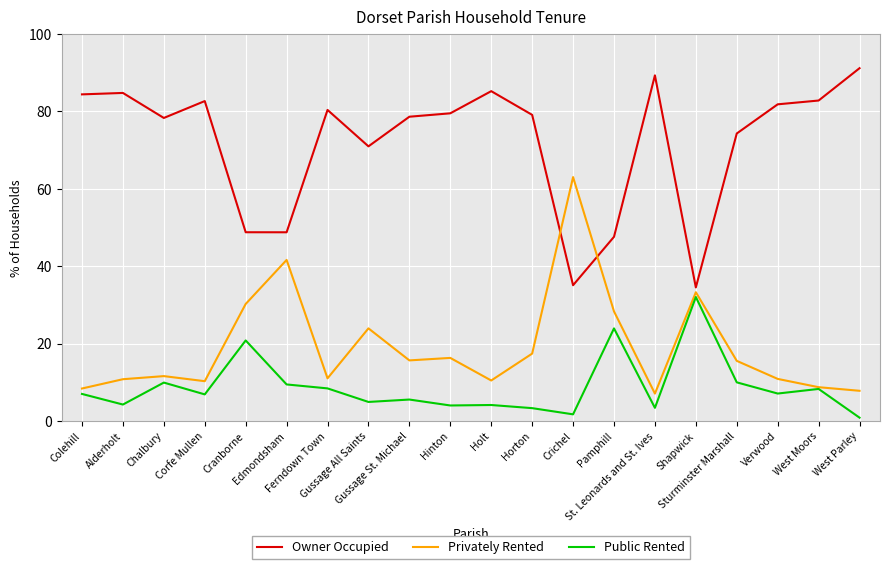

What is the maximum value shown in the chart?

91.2